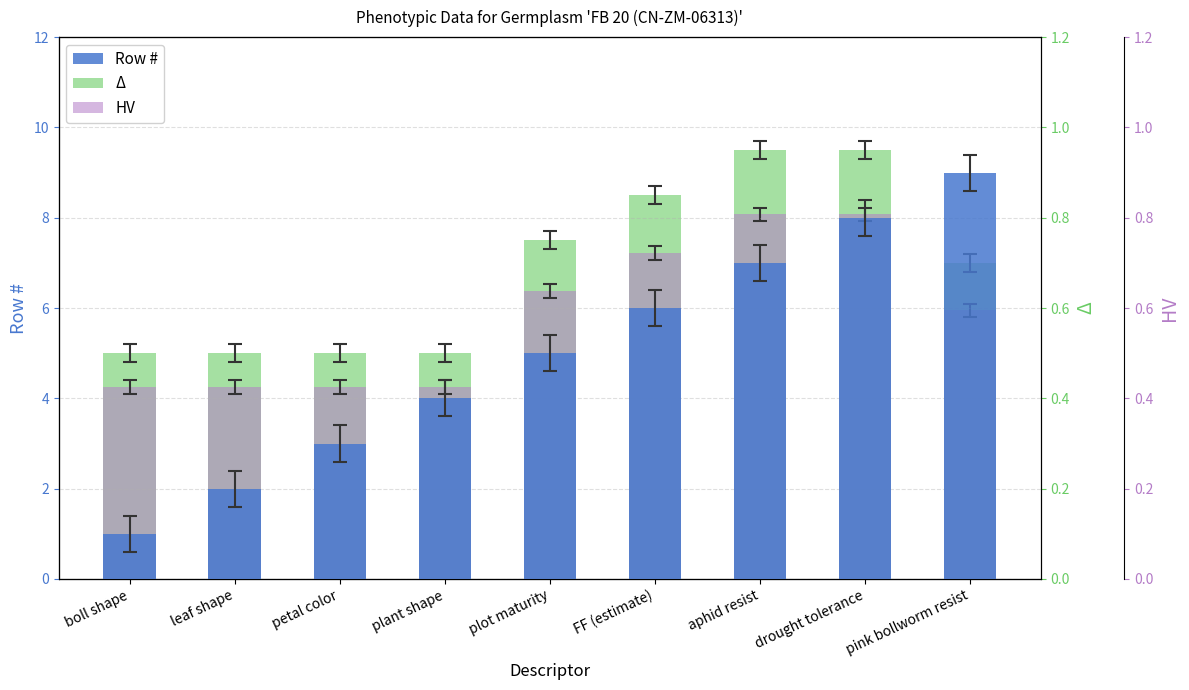

Reading left to right, transcribe all the data shown in this chart.

Row #: 1.0	2.0	3.0	4.0	5.0	6.0	7.0	8.0	9.0
Resistance Score (Δ): 0.5	0.5	0.5	0.5	0.8	0.8	0.9	0.9	0.7
HV: 0.4	0.4	0.4	0.4	0.6	0.7	0.8	0.8	0.6